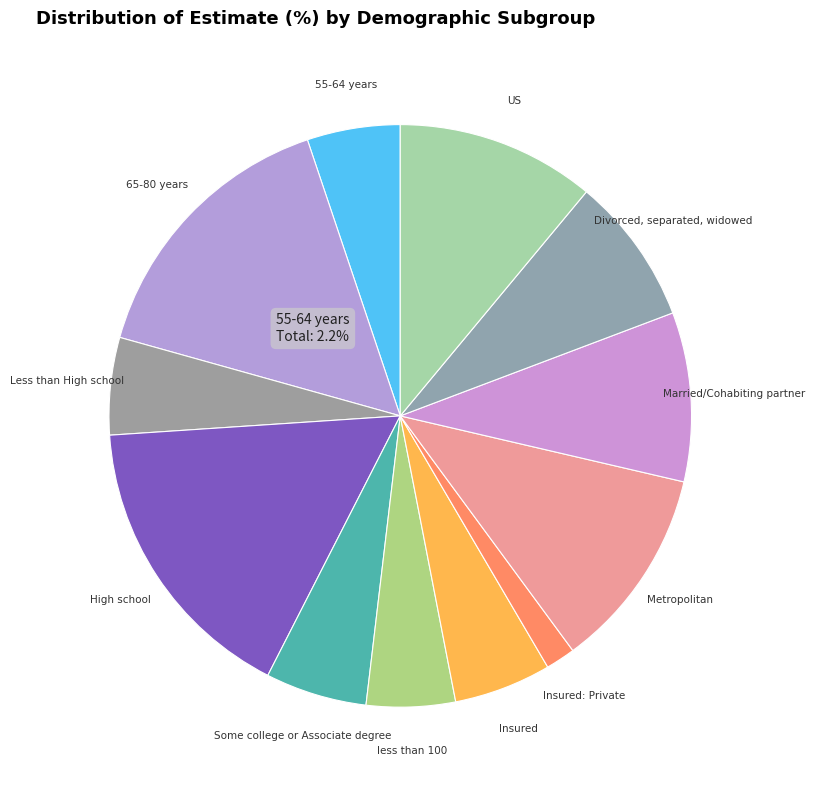

To the nearest percent, what is the difference between the Married/Cohabiting partner and 65-80 years slice percentages?

6%